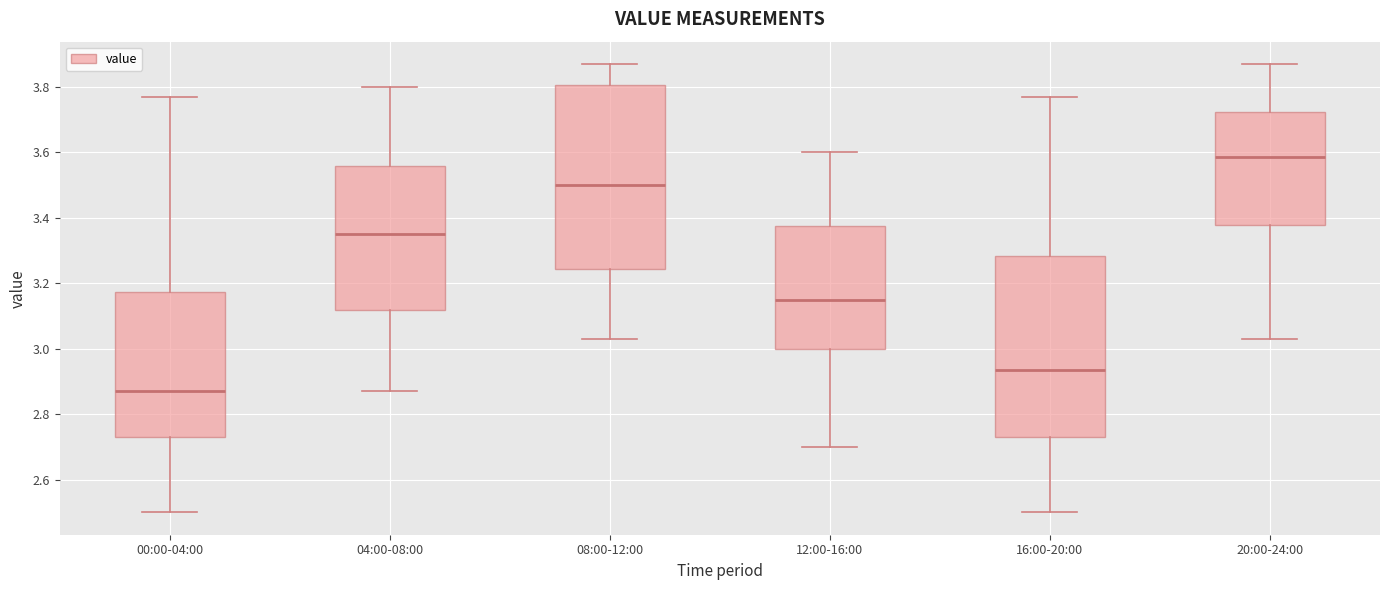

Which box's median line is the highest?

20:00-24:00